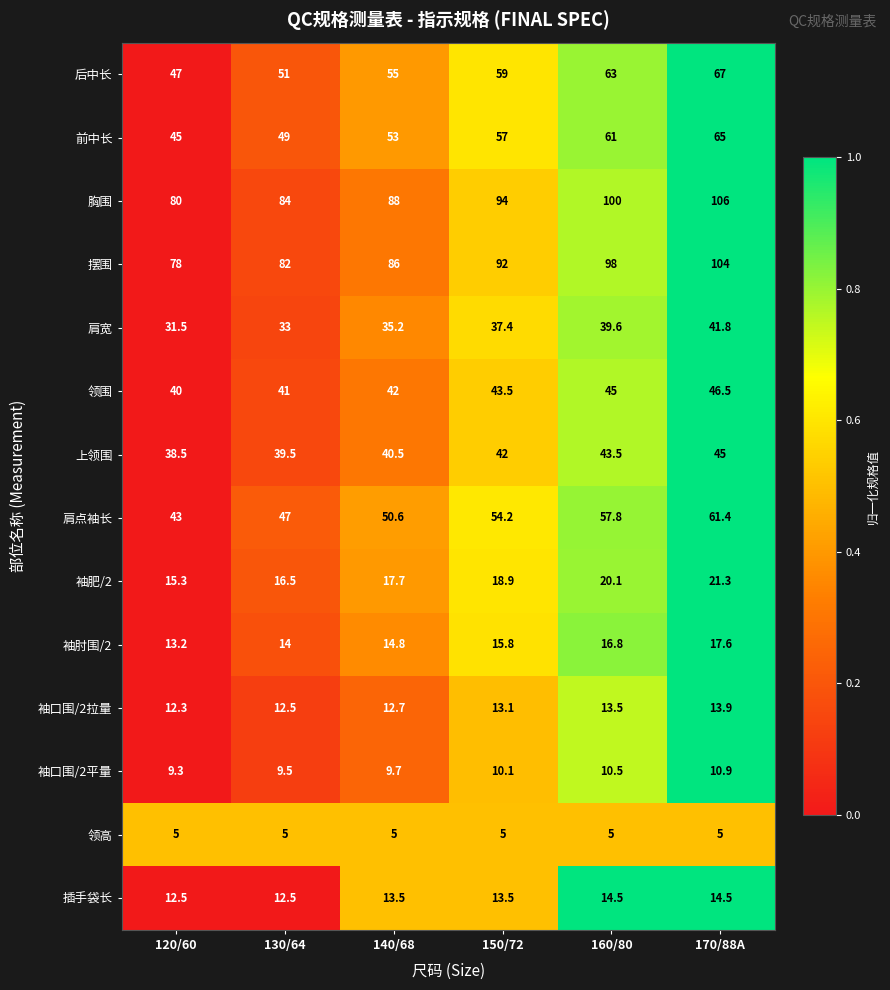

What is the spread (max minus min) of values at 160/80?

95.0